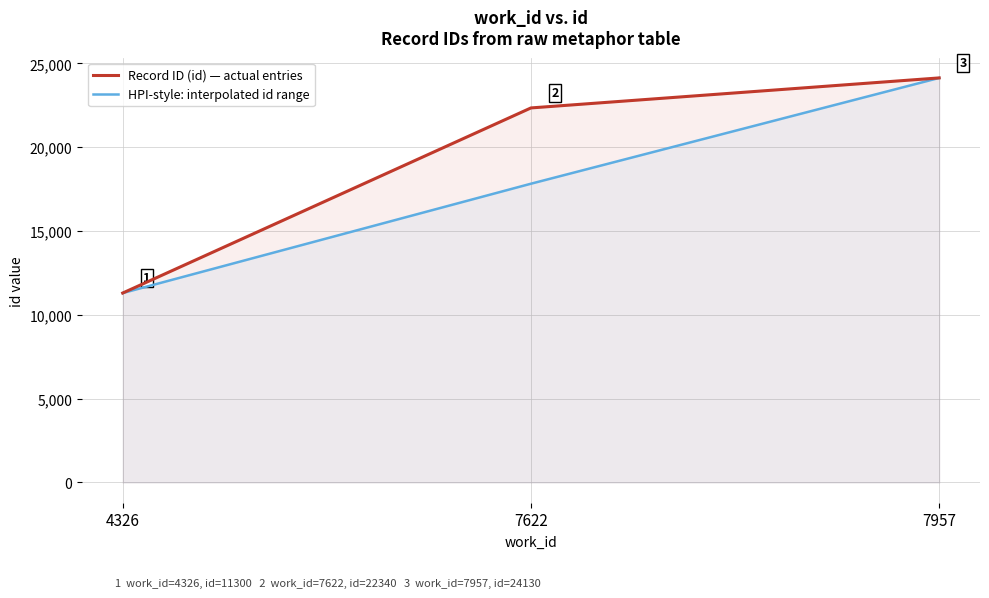

What is the maximum value for HPI-style: interpolated id range?

24130